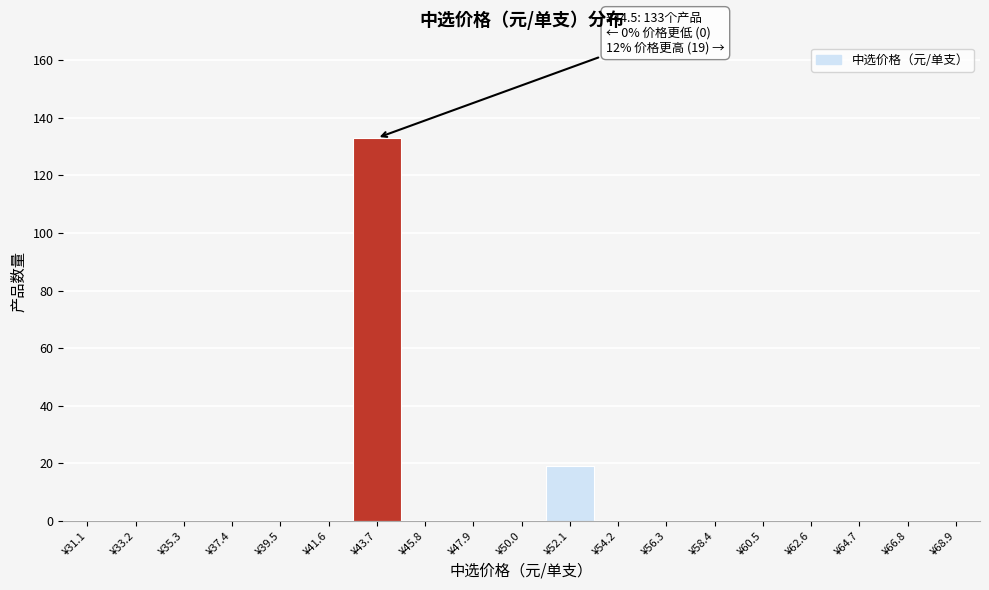

Over which range of the x-axis is the bar tallest?

42.5 to 44.5